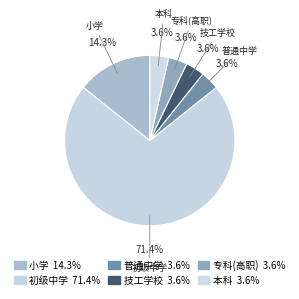

Which category has the biggest portion of the pie?

初级中学